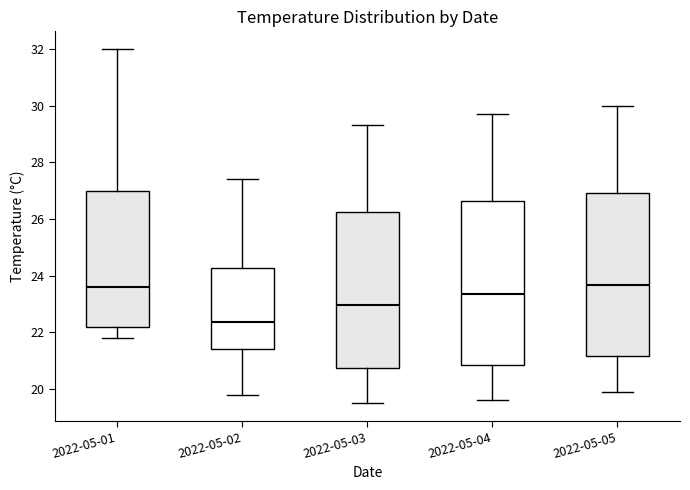

Reading left to right, transcribe this box plot: for each box, give where its median line is, the range the box spans, and where its two whiskers end, as read against the y-axis. The values are not printed on the chart, so give them approximately, as read against the axis.

2022-05-01: median 23.6, box 22.2 to 27.0, whiskers 21.8 to 32.0
2022-05-02: median 22.4, box 21.4 to 24.2, whiskers 19.8 to 27.4
2022-05-03: median 23.0, box 20.8 to 26.2, whiskers 19.6 to 29.4
2022-05-04: median 23.4, box 20.8 to 26.6, whiskers 19.6 to 29.8
2022-05-05: median 23.6, box 21.2 to 27.0, whiskers 20.0 to 30.0